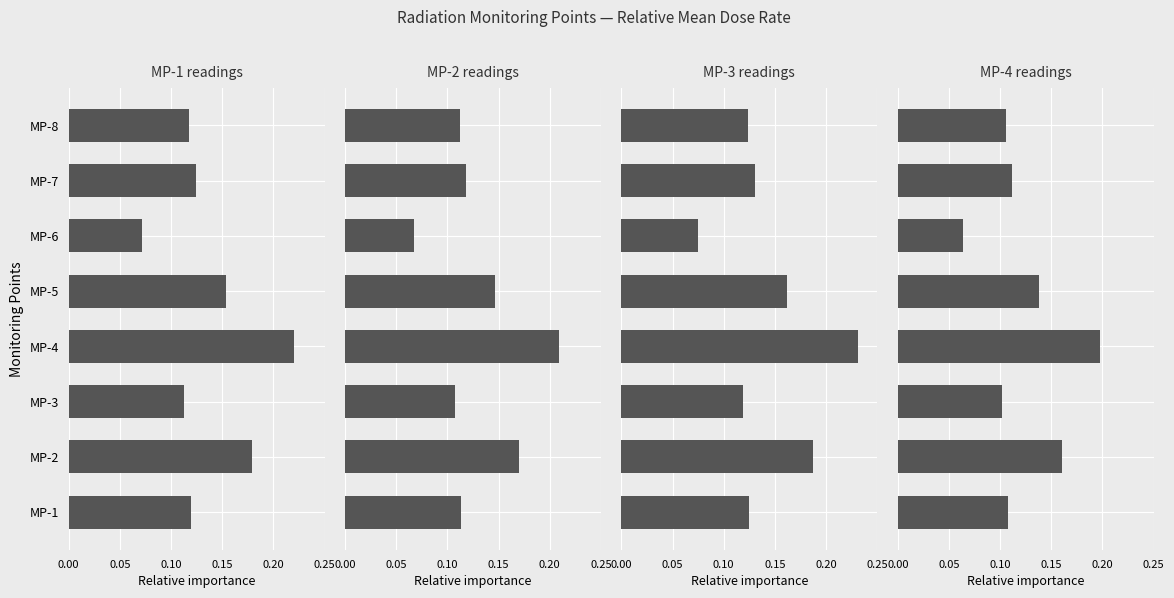

The MP-1(uSv/h) series shows 0.1 at MP-3. True or false?

False